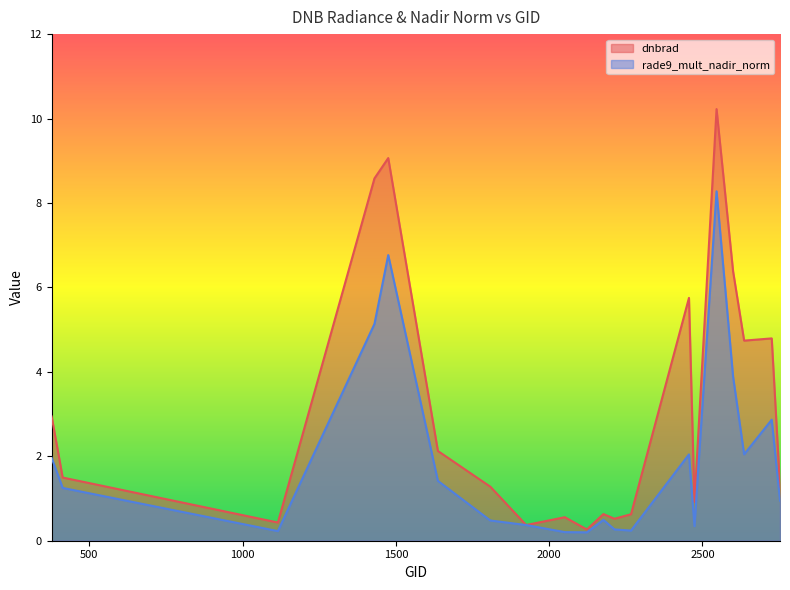

Reading left to right, extract all data points from this chart.

dnbrad: 2.9	1.5	0.4	8.6	9.1	2.1	1.3	0.4	0.6	0.3	0.6	0.5	0.6	5.8	0.9	10.2	6.4	4.7	4.8	1.3
rade9_mult_nadir_norm: 2.0	1.3	0.2	5.1	6.8	1.4	0.5	0.4	0.2	0.2	0.5	0.3	0.2	2.0	0.3	8.3	3.9	2.0	2.9	0.9